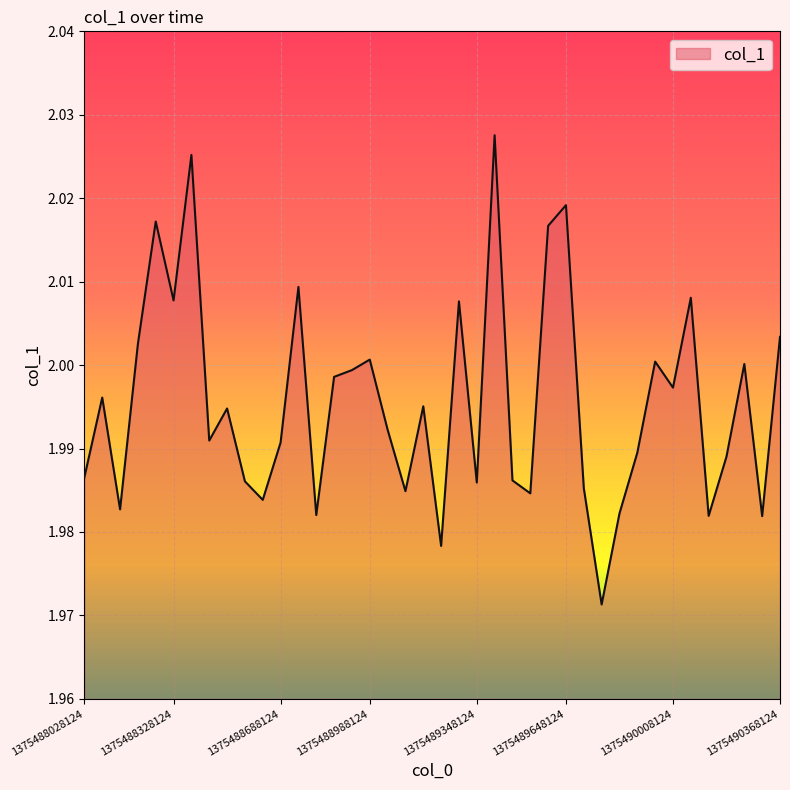

How many lines are shown in the chart?

1